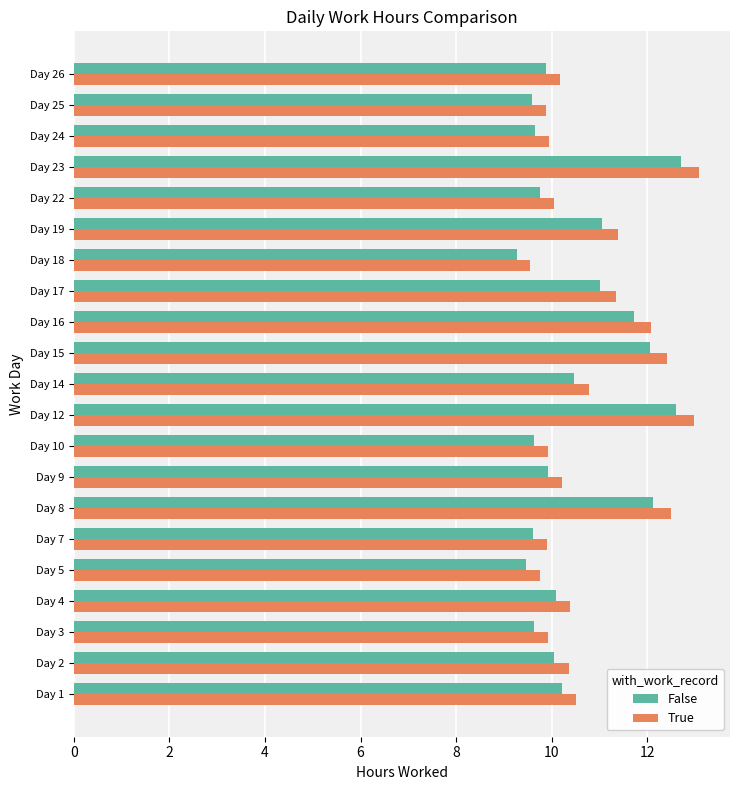

What is the total value across all series at Day 8?

24.6